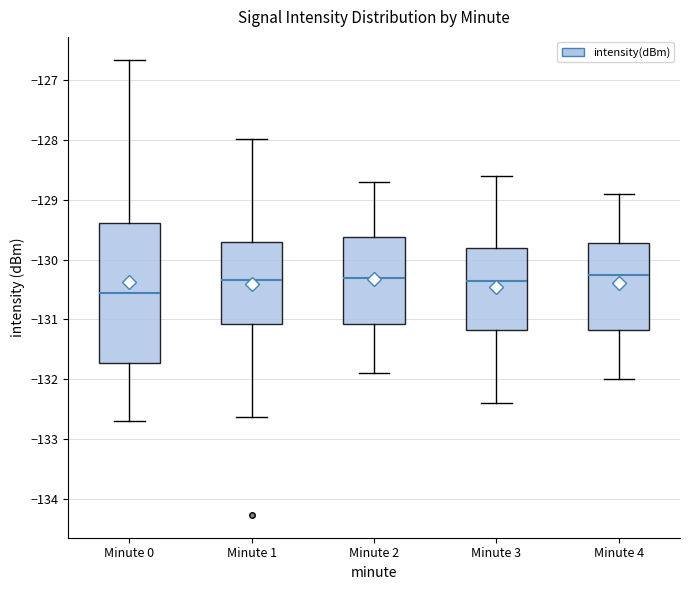

Which box is the tallest, from its lower edge to its upper edge?

Minute 0